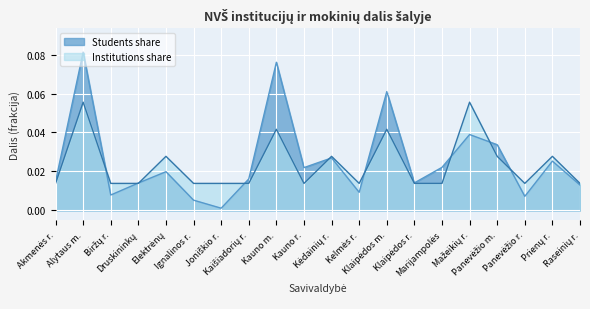

What is the greatest value displayed?

0.1